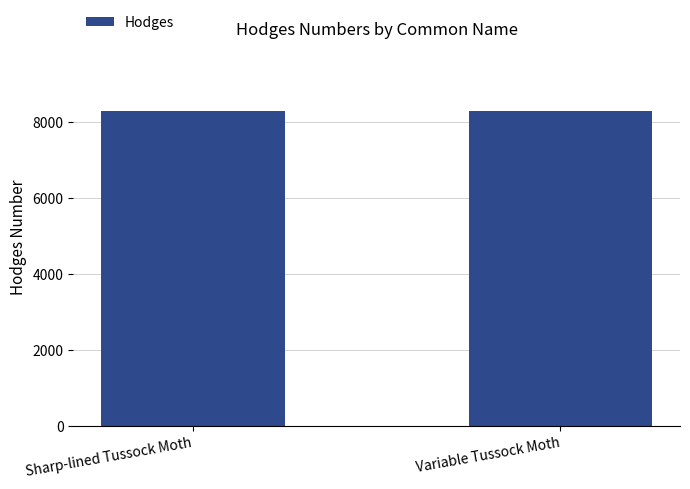

The chart shows a value of 12019 at Variable Tussock Moth. True or false?

False